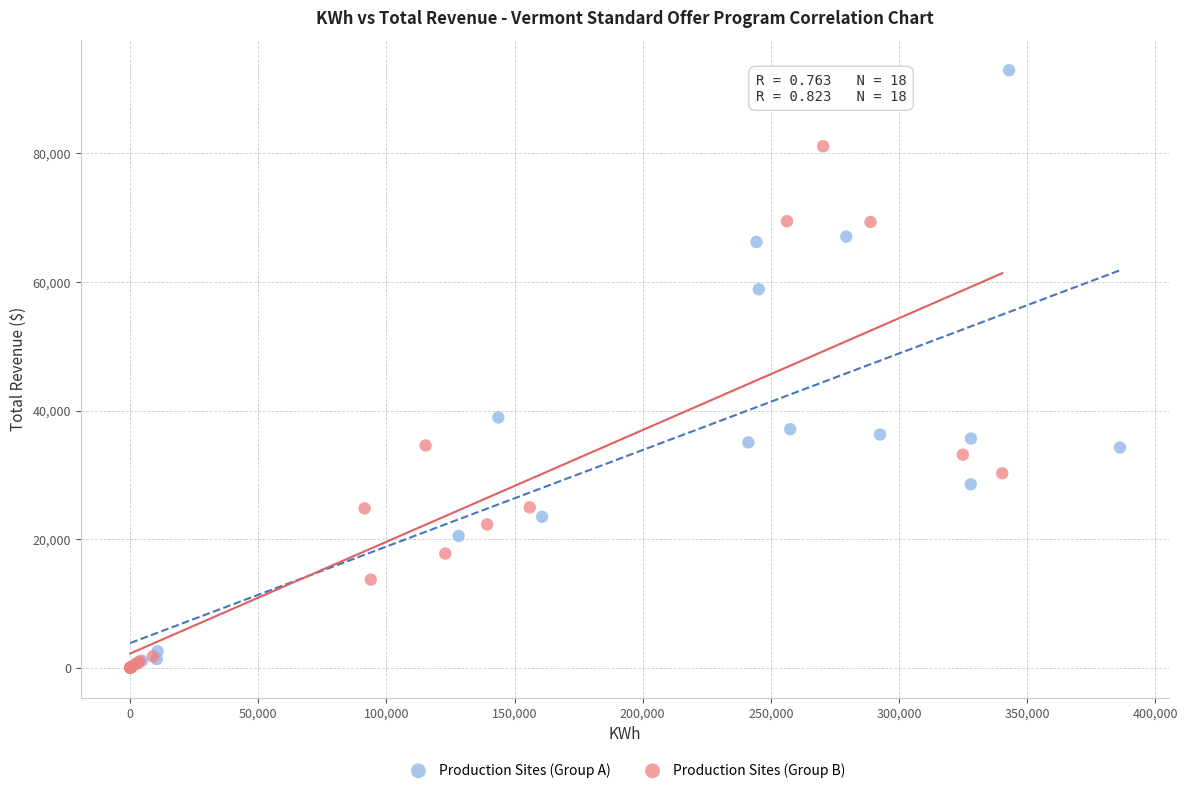

Which series reaches the maximum Y coordinate?

Production Sites (Group A)